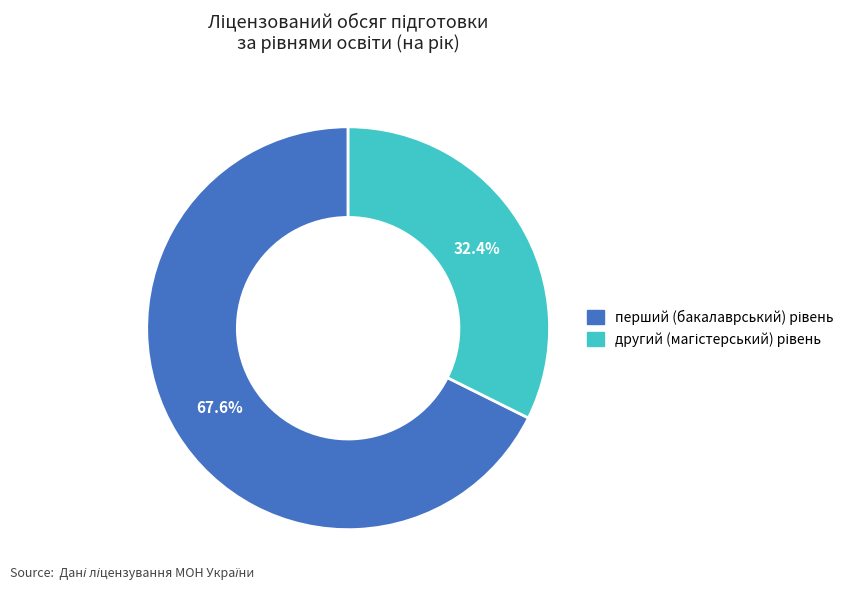

How many segments does this pie chart have?

2